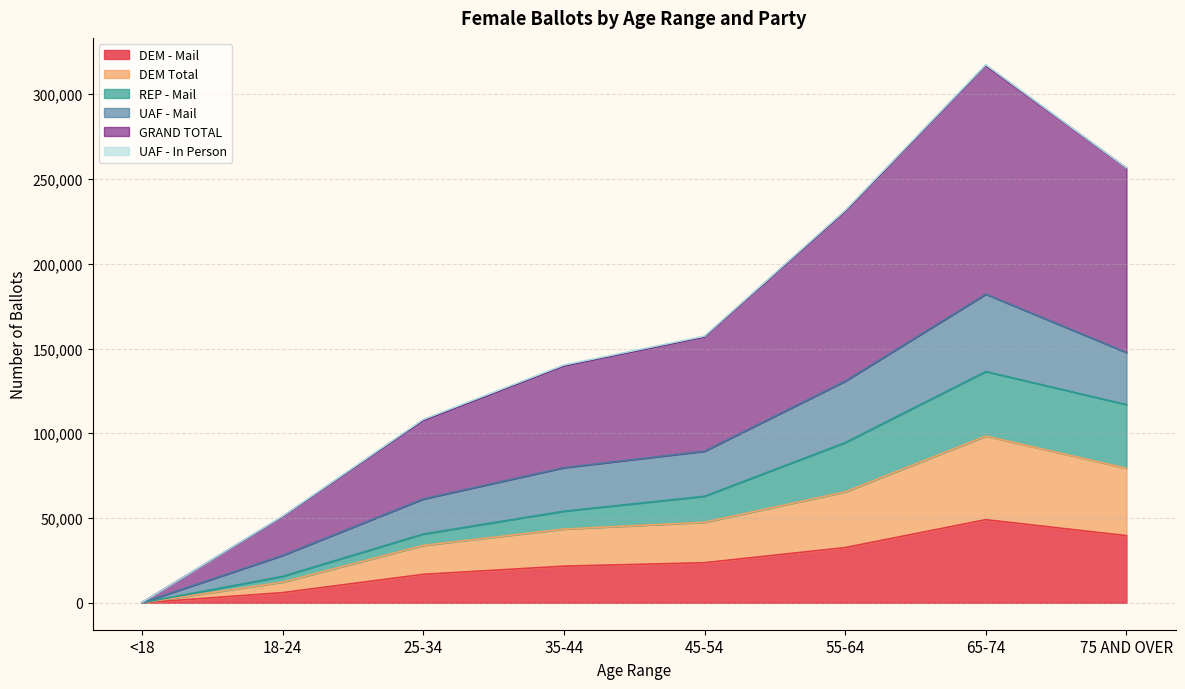

What is the value of the GRAND TOTAL point at the 1st from the left?

146